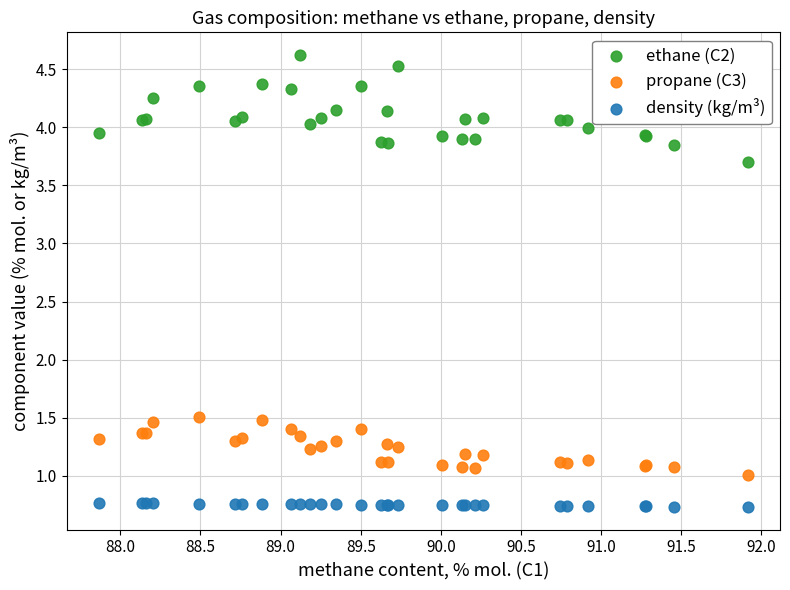

Which series reaches the maximum Y coordinate?

ethane (C2)